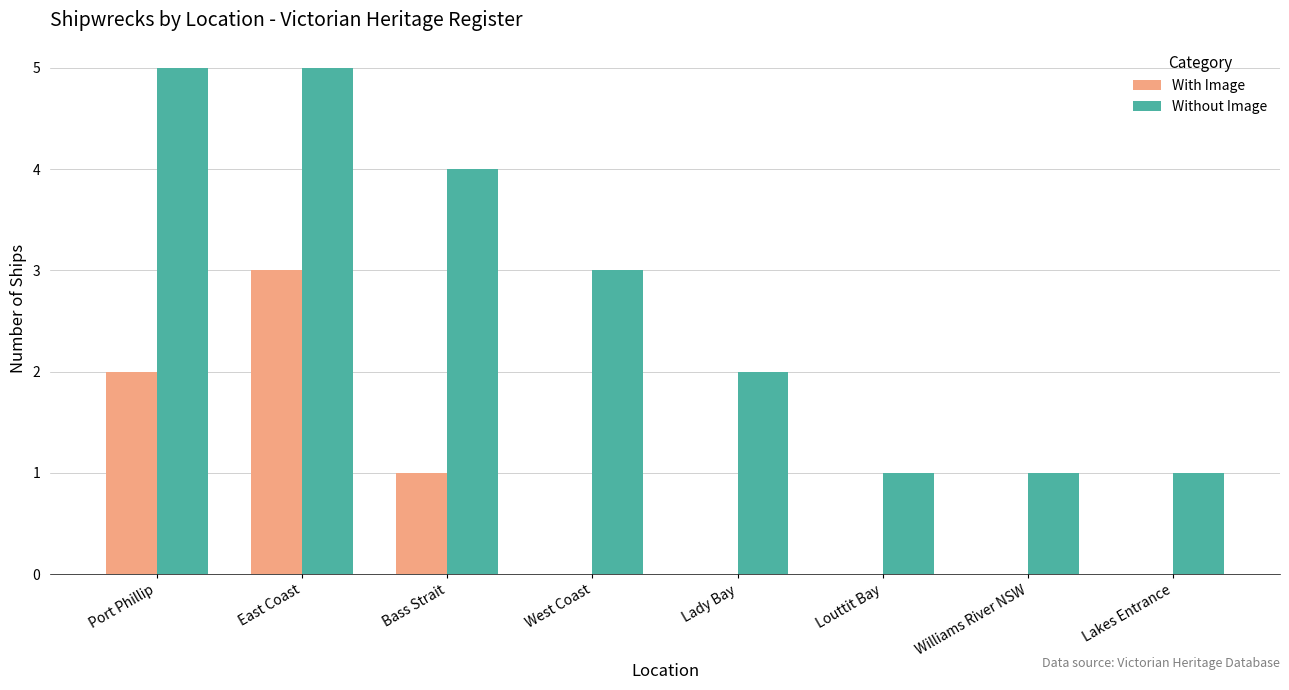

Reading left to right, extract all data points from this chart.

With Image: 2	3	1	0	0	0	0	0
Without Image: 5	5	4	3	2	1	1	1